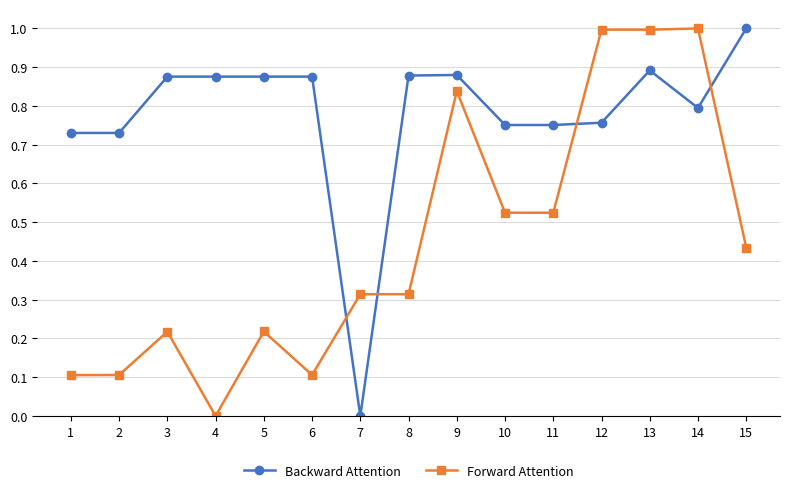

Where do Forward Attention and Backward Attention first cross each other?

6 and 7